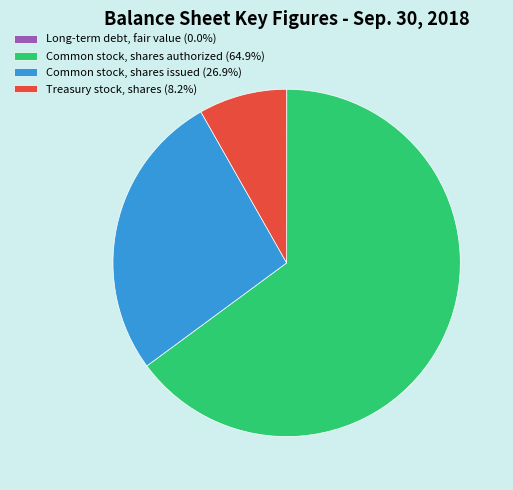

Is the sum of Treasury stock, shares (8.2%) and Common stock, shares issued (26.9%) greater than half?

No